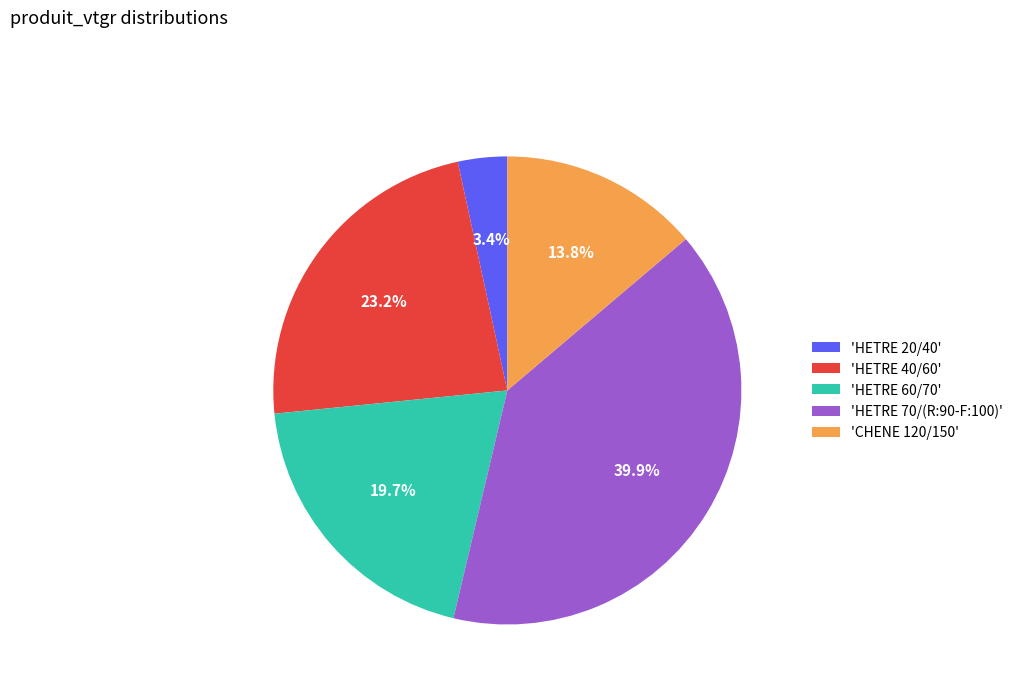

Which has a higher value, 'HETRE 60/70' or 'HETRE 70/(R:90-F:100)'?

'HETRE 70/(R:90-F:100)'